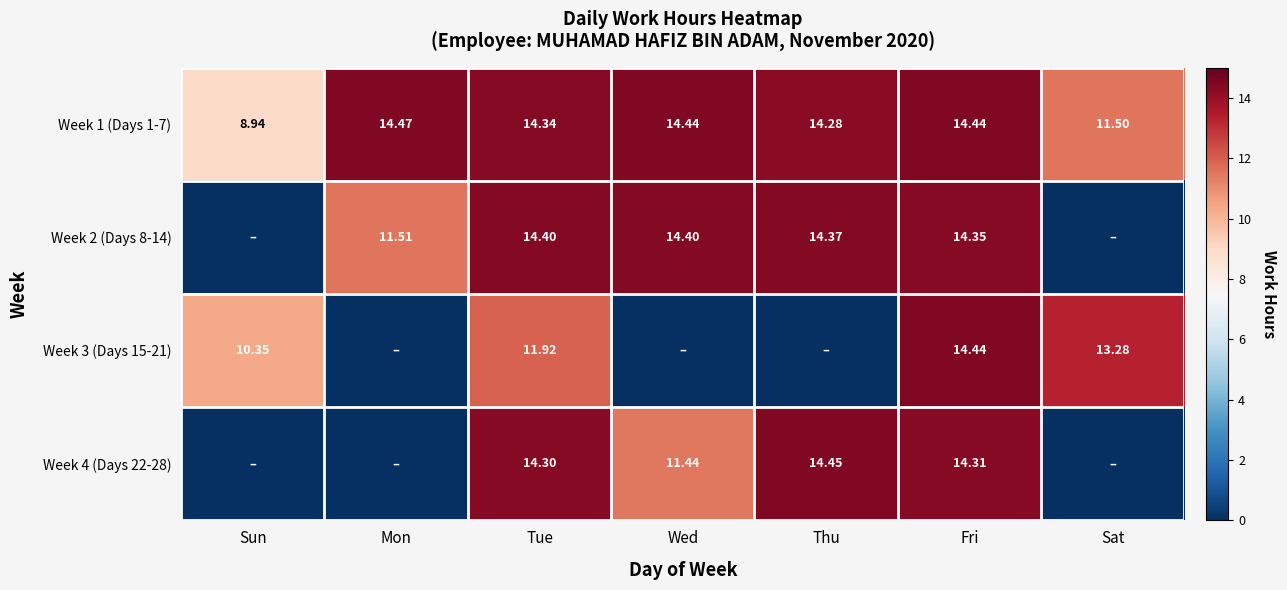

Is the value of Week 2 (Days 8-14) at Wed greater than the value of Week 1 (Days 1-7) at Tue?

Yes